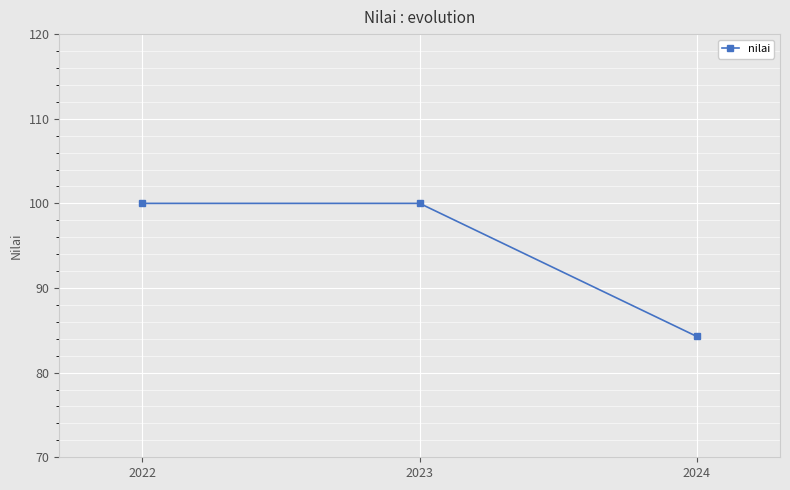

Reading left to right, transcribe all the data shown in this chart.

100.0	100.0	84.3